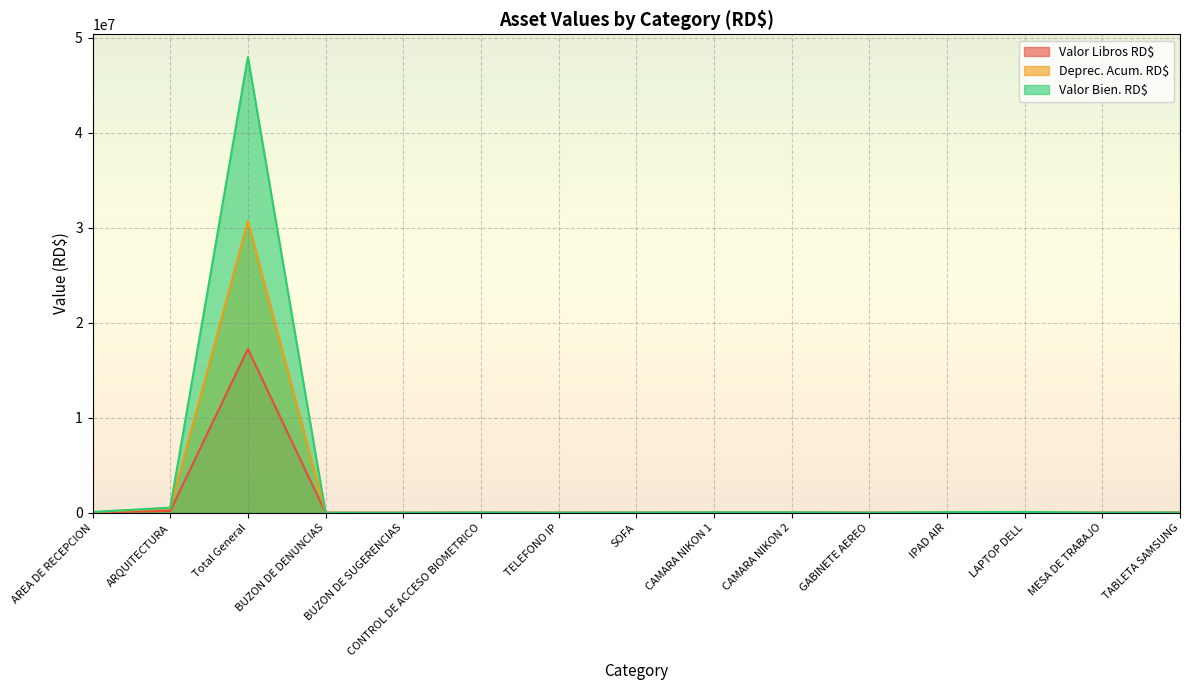

Reading right to left, list all the values displayed in this chart.

Valor Bien. RD$: TABLETA SAMSUNG=29128.3	MESA DE TRABAJO=14988.8	LAPTOP DELL=81554.9	IPAD AIR=63448.6	GABINETE AEREO=11564.0	CAMARA NIKON 2=44800.0	CAMARA NIKON 1=44800.0	SOFA=25488.0	TELEFONO IP=14046.7	CONTROL DE ACCESO BIOMETRICO=29488.2	BUZON DE SUGERENCIAS=3500.0	BUZON DE DENUNCIAS=3500.0	Total General=47939651.0	ARQUITECTURA=532988.4	AREA DE RECEPCION=80022.9
Deprec. Acum. RD$: TABLETA SAMSUNG=15372.7	MESA DE TRABAJO=999.2	LAPTOP DELL=81553.9	IPAD AIR=63447.6	GABINETE AEREO=770.9	CAMARA NIKON 2=14186.4	CAMARA NIKON 1=14186.4	SOFA=14442.6	TELEFONO IP=5852.4	CONTROL DE ACCESO BIOMETRICO=15562.7	BUZON DE SUGERENCIAS=554.0	BUZON DE DENUNCIAS=554.0	Total General=30698049.3	ARQUITECTURA=485433.1	AREA DE RECEPCION=40965.7
Valor Libros RD$: TABLETA SAMSUNG=13754.6	MESA DE TRABAJO=13988.6	LAPTOP DELL=1.0	IPAD AIR=1.0	GABINETE AEREO=10792.1	CAMARA NIKON 2=30612.7	CAMARA NIKON 1=30612.7	SOFA=11044.4	TELEFONO IP=8193.3	CONTROL DE ACCESO BIOMETRICO=13924.5	BUZON DE SUGERENCIAS=2945.0	BUZON DE DENUNCIAS=2945.0	Total General=17241404.7	ARQUITECTURA=192550.8	AREA DE RECEPCION=39053.2